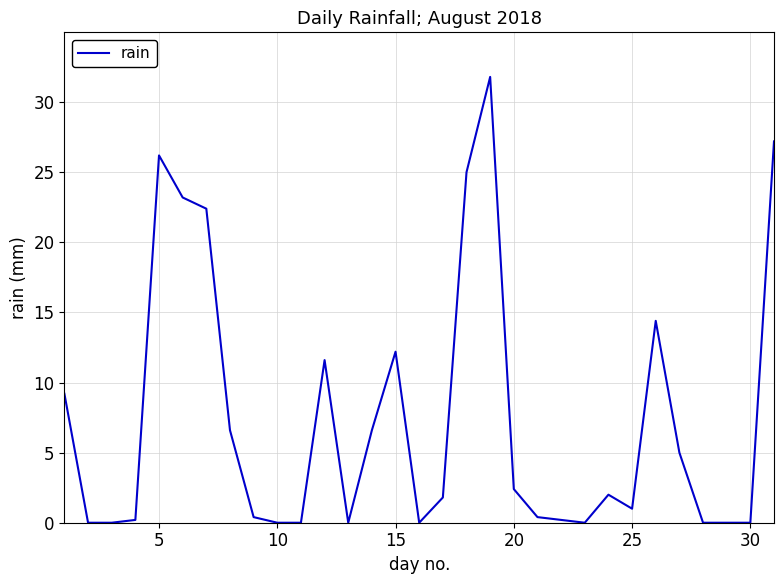

Does the chart display data point markers on the line(s)?

No